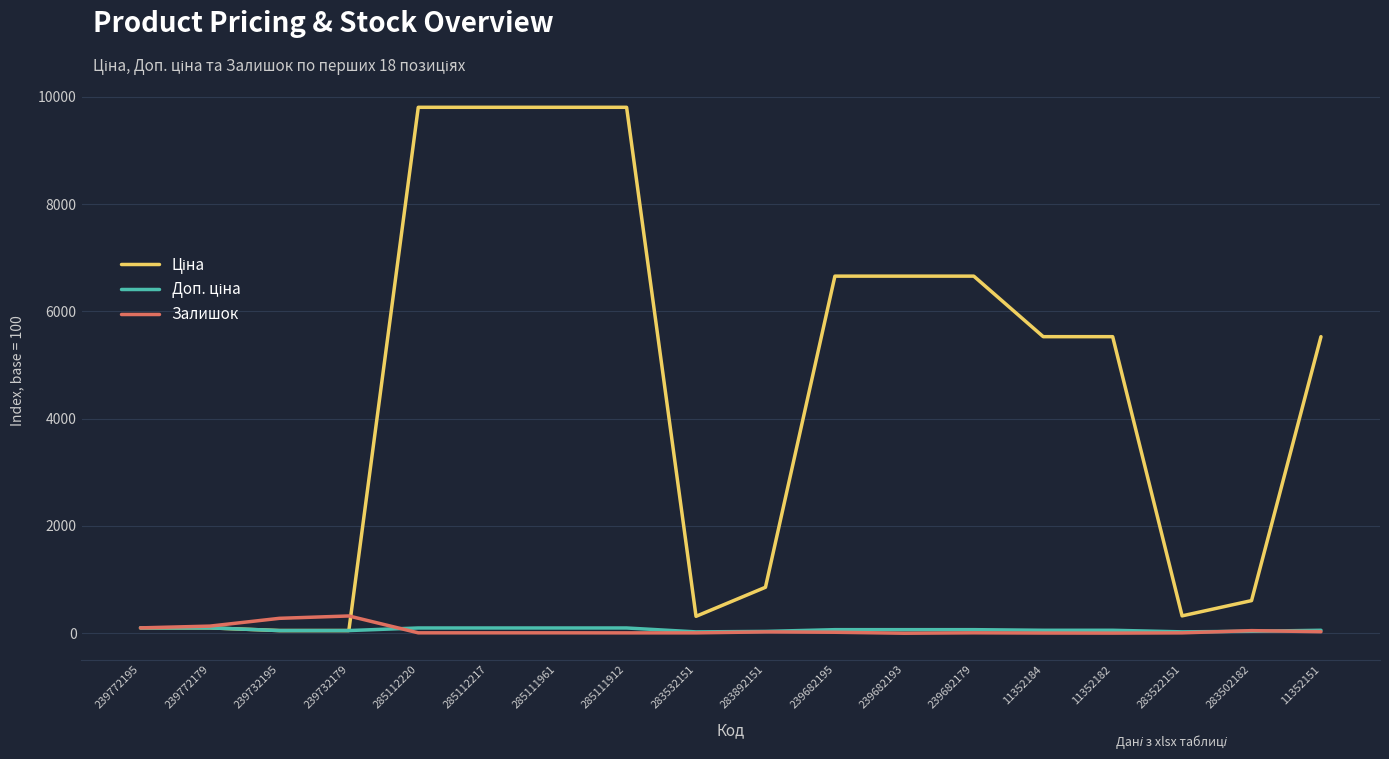

What is the average value of the Залишок series?

56.2